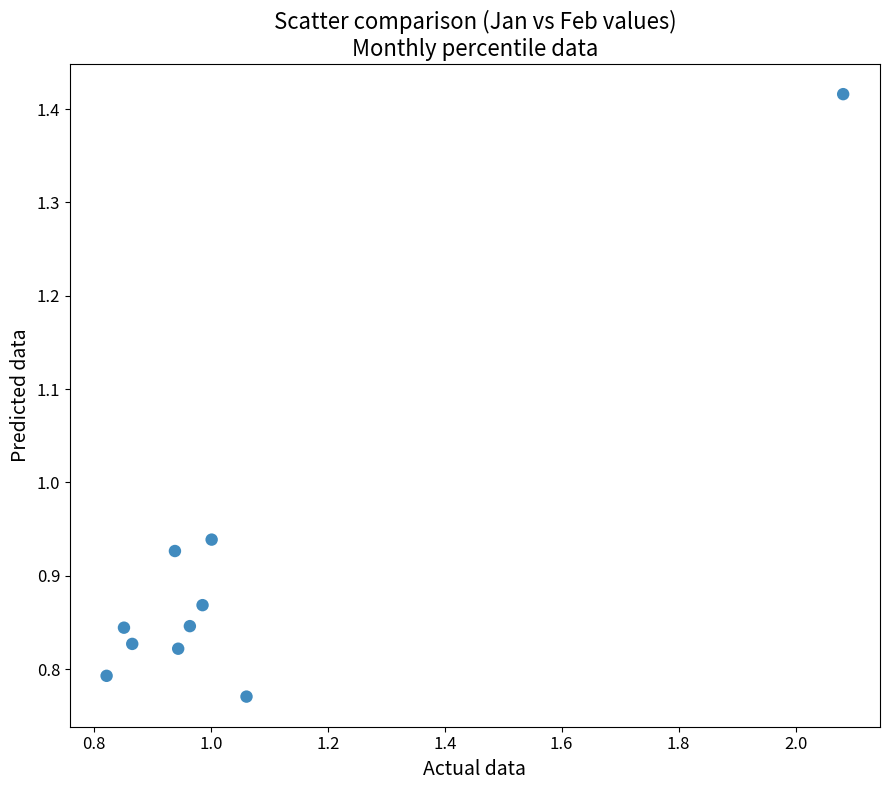

What is the range of X values (max minus min)?

1.3